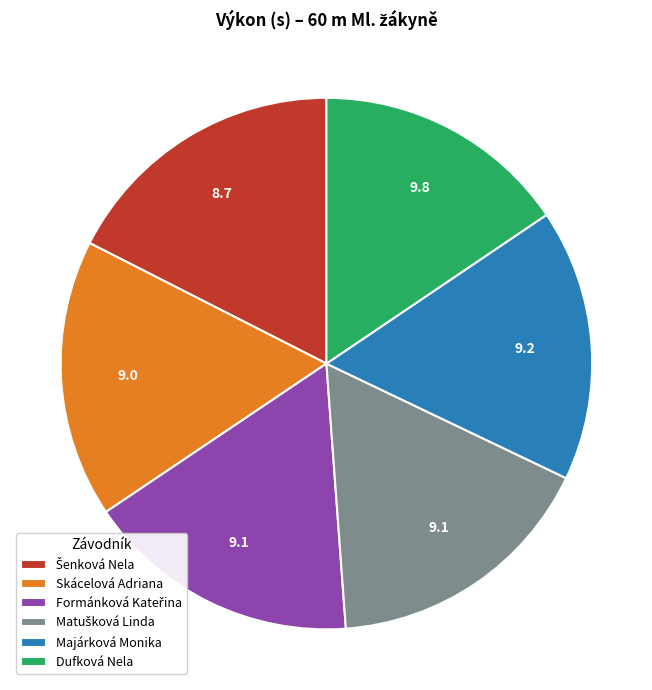

Count the number of slices in the pie.

6